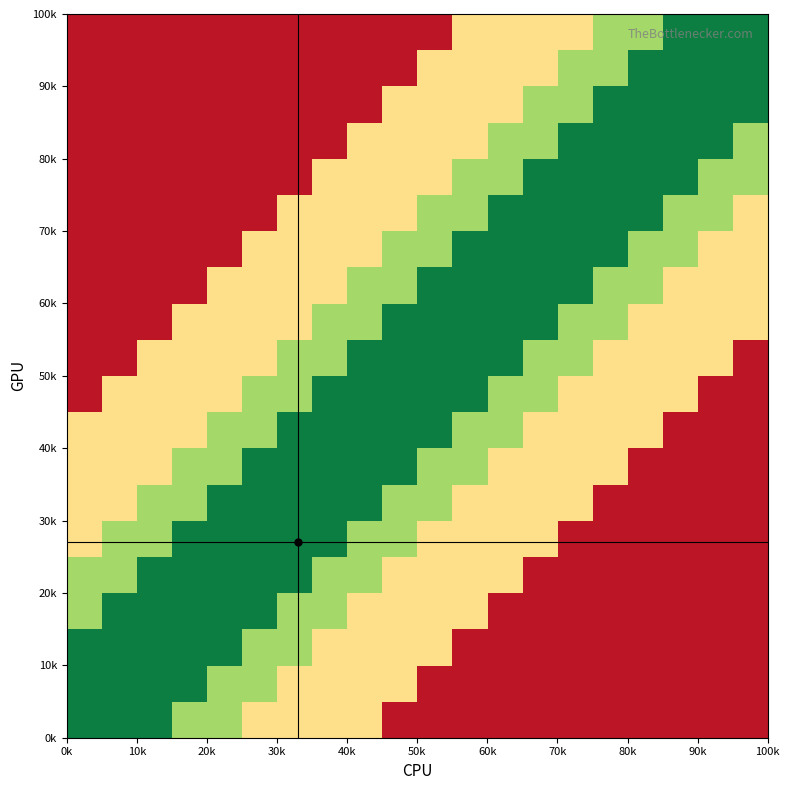

What is the maximum value shown in the chart?

0.9